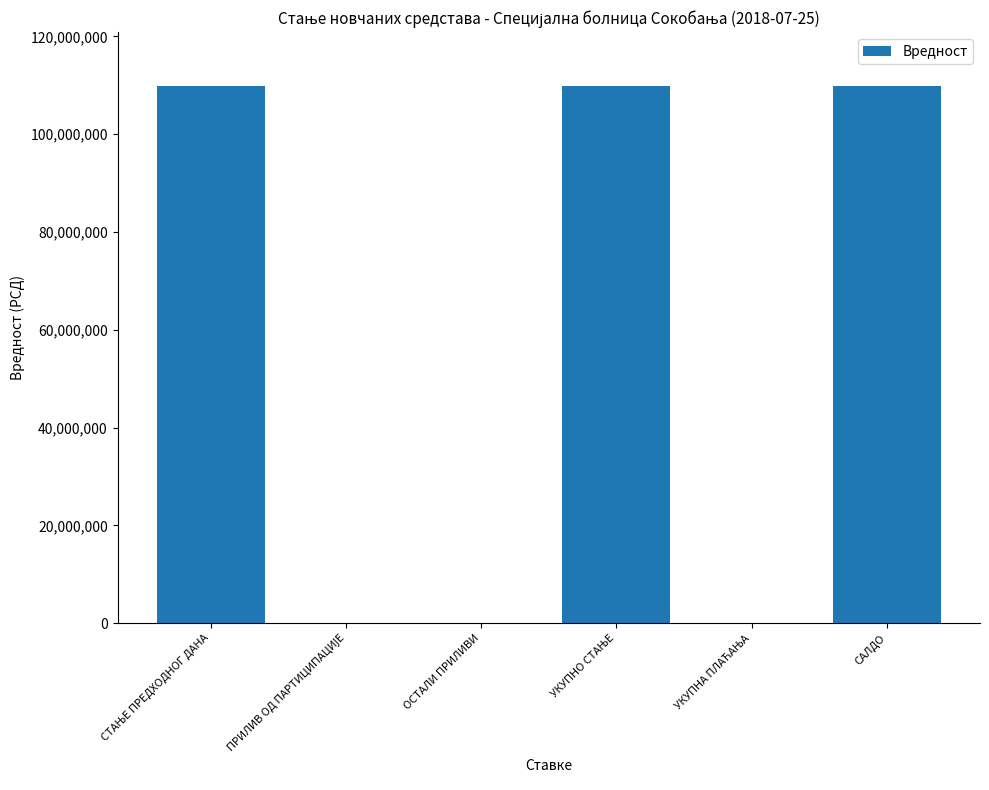

What is the approximate value at САЛДО?

109879608.2